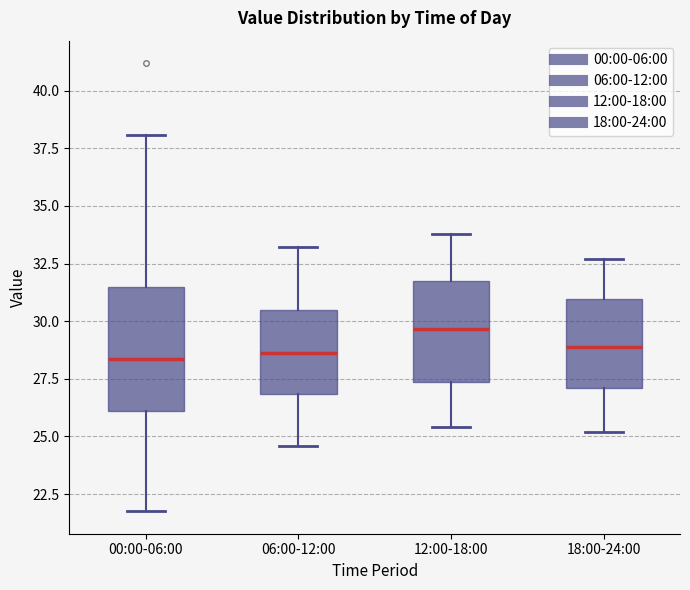

Where does the median line of the box for 18:00-24:00 sit on the y-axis? The values are not printed on the chart, so give them approximately, as read against the axis.

29.0